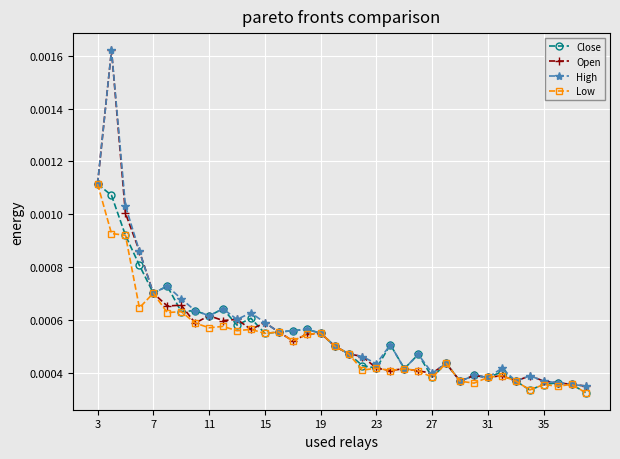

What are all the series names shown in the legend?

Close, Open, High, Low